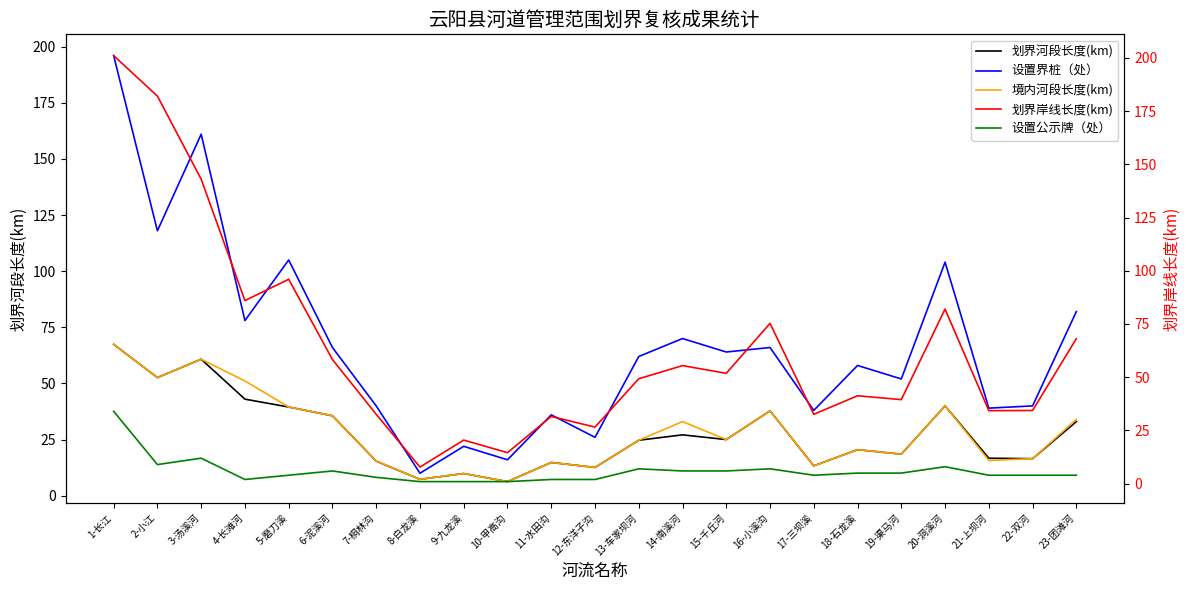

True or false: 划界河段长度(km) and 设置界桩（处） intersect in this chart.

False